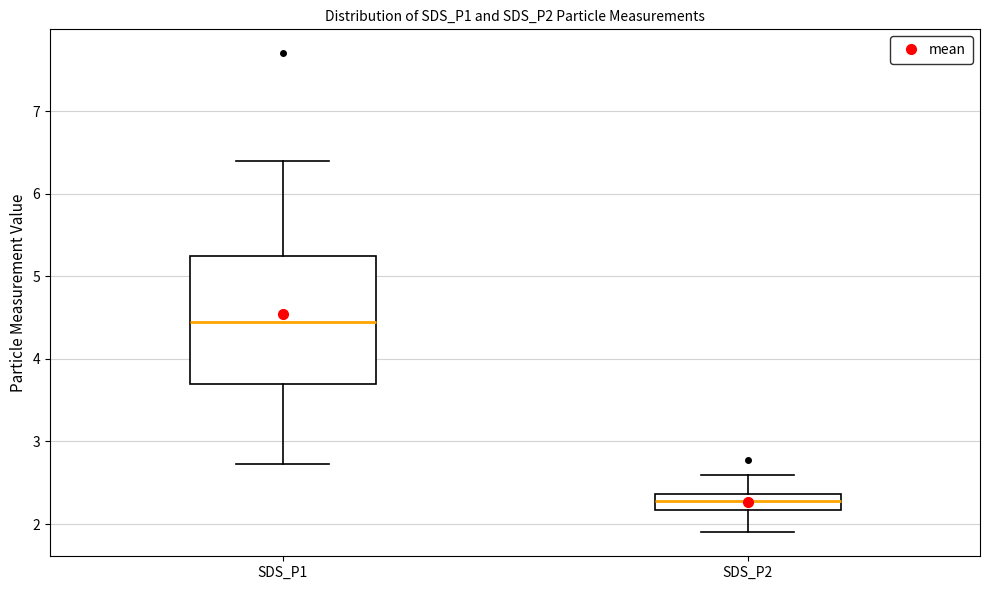

Comparing the boxes themselves (not the whiskers), which one is the tallest?

SDS_P1